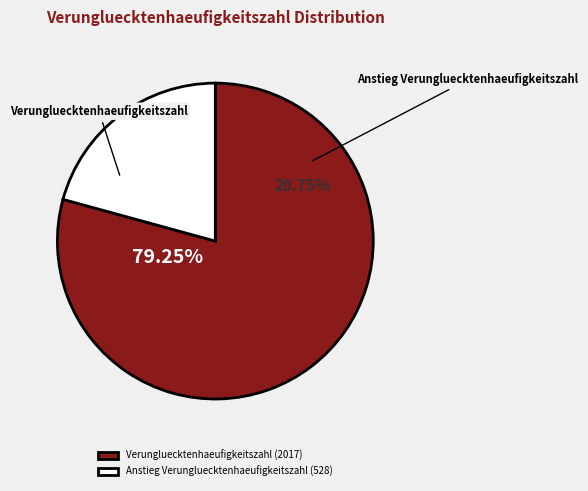

What percentage is the Anstieg Verungluecktenhaeufigkeitszahl slice, to the nearest percent?

21%